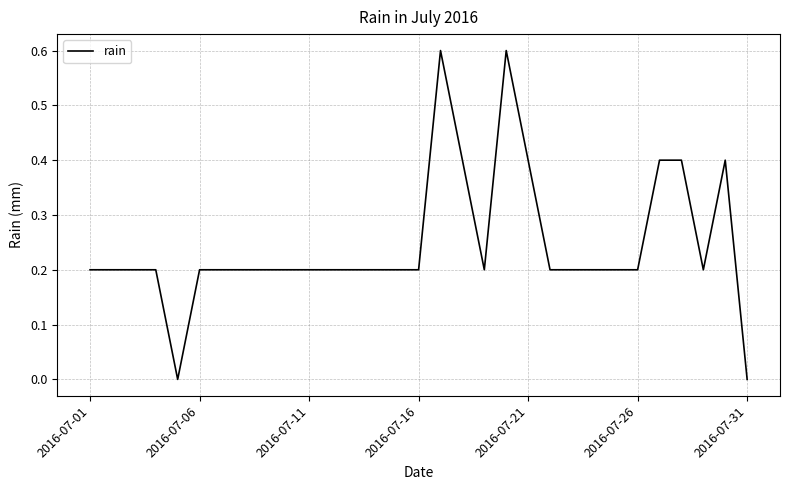

What is the greatest value displayed?

0.6